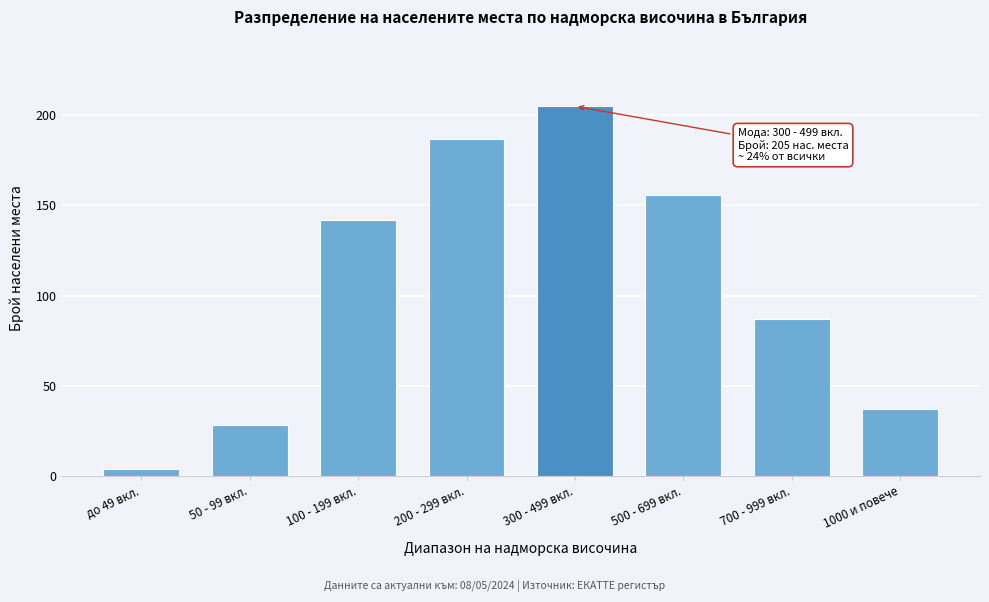

Reading left to right, list all the values displayed in this chart.

до 49 вкл.=4	50 - 99 вкл.=28	100 - 199 вкл.=142	200 - 299 вкл.=187	300 - 499 вкл.=205	500 - 699 вкл.=156	700 - 999 вкл.=87	1000 и повече=37